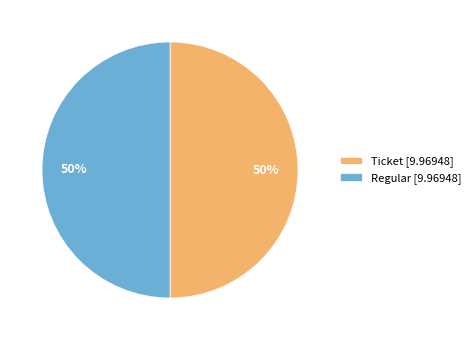

What percentage is the Ticket [9.96948] slice, to the nearest percent?

50%